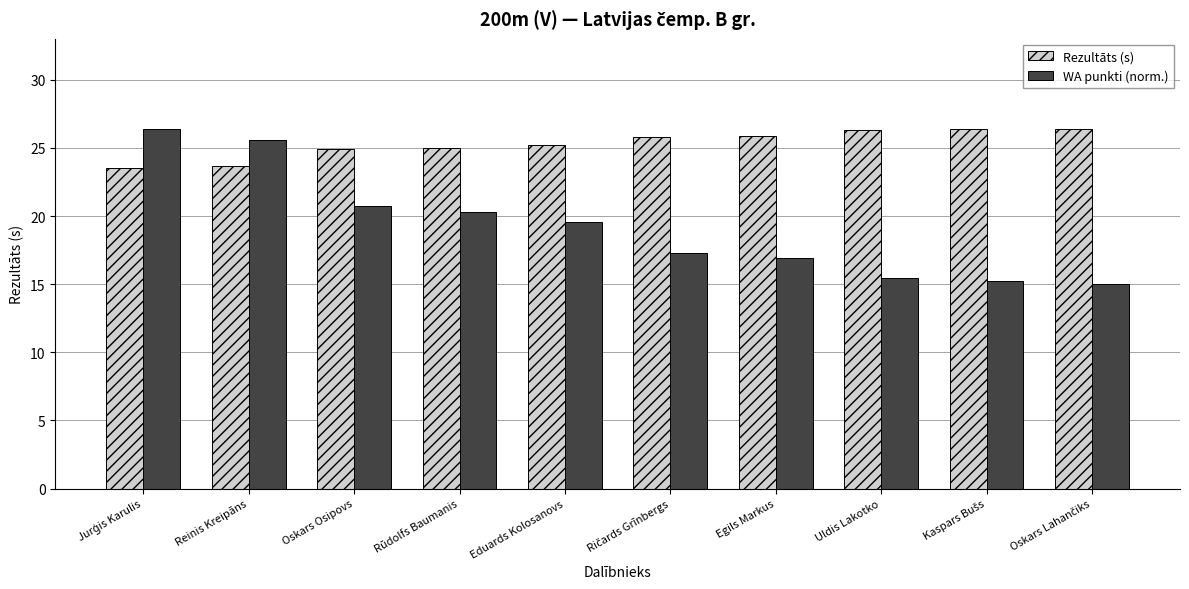

What position from the right is Eduards Kolosanovs?

6